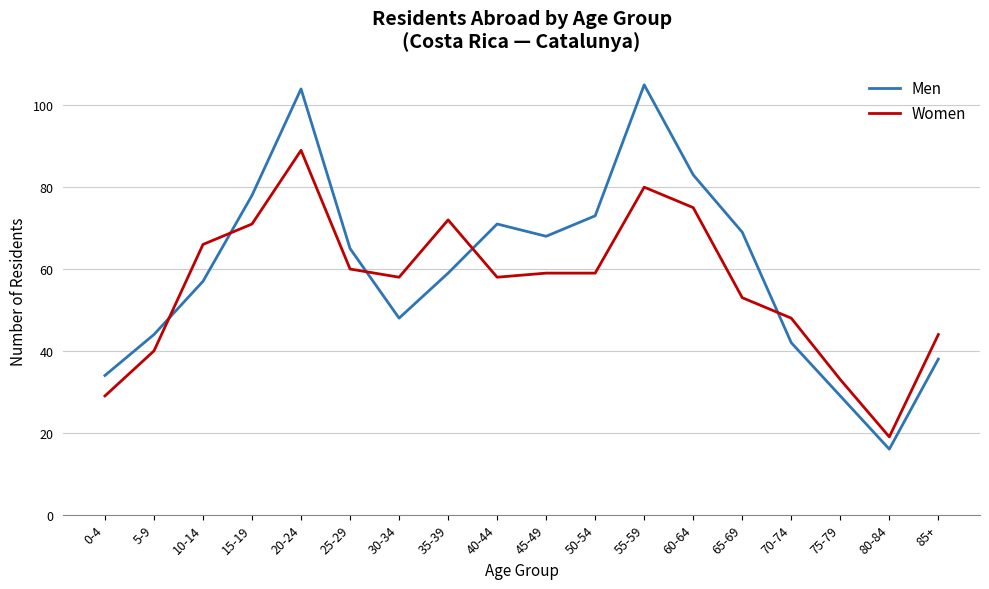

Is the value of Men at 85+ greater than the value of Women at 70-74?

No